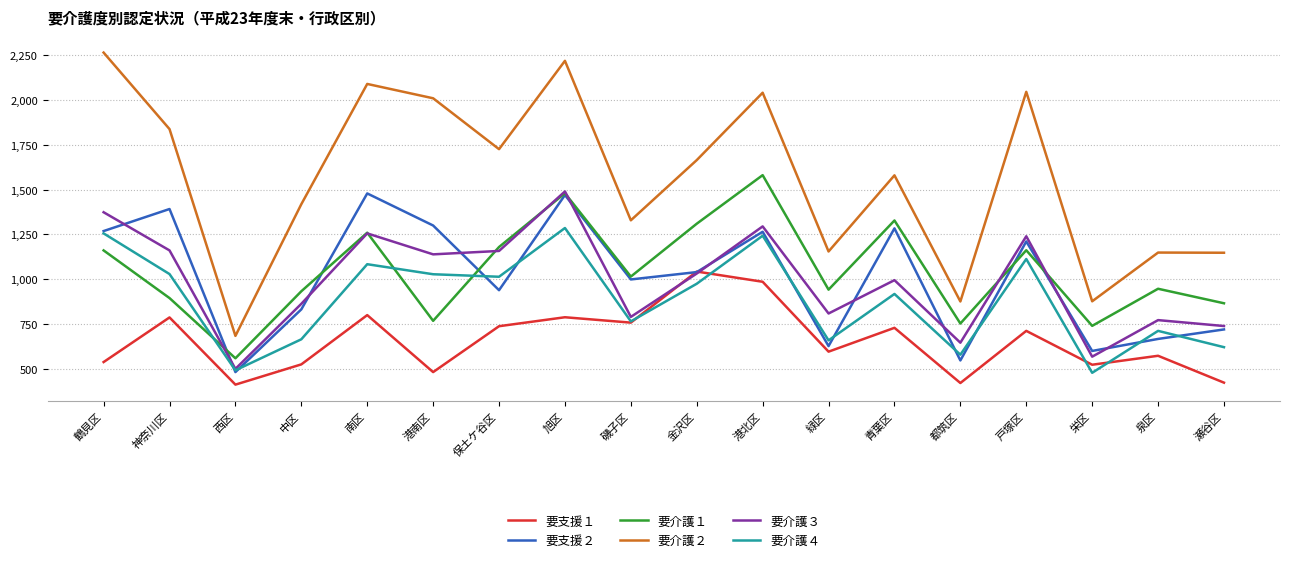

True or false: 要介護３ and 要介護２ intersect in this chart.

False